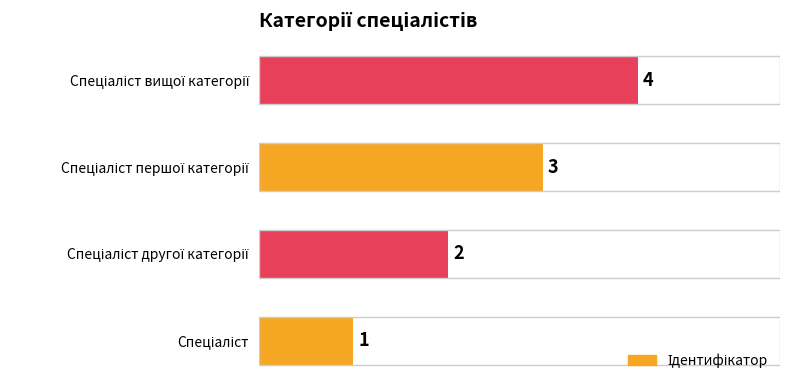

What is the maximum value shown in the chart?

4